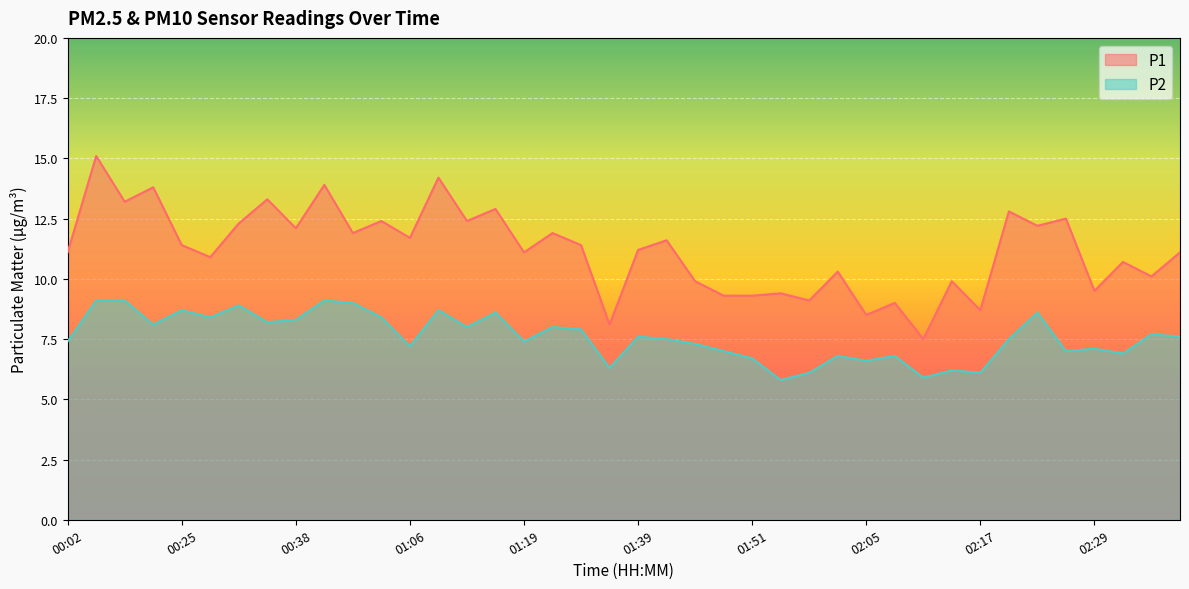

What are all the series names shown in the legend?

P1, P2